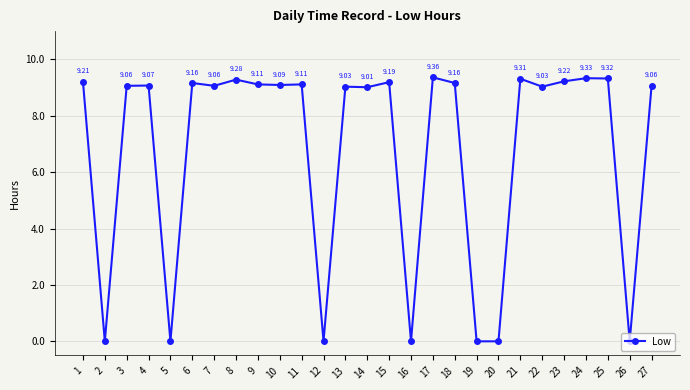

True or false: the data shows 9.0 at 14.

True